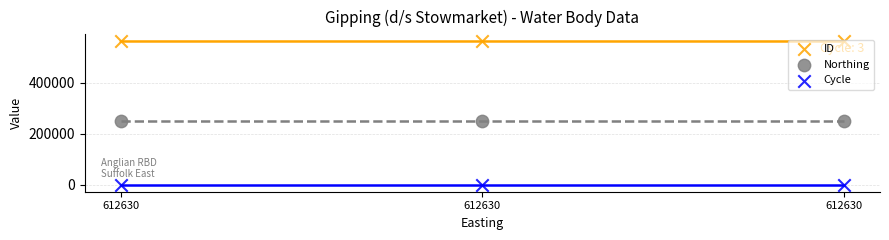

Which series has the largest Y range (max minus min)?

ID